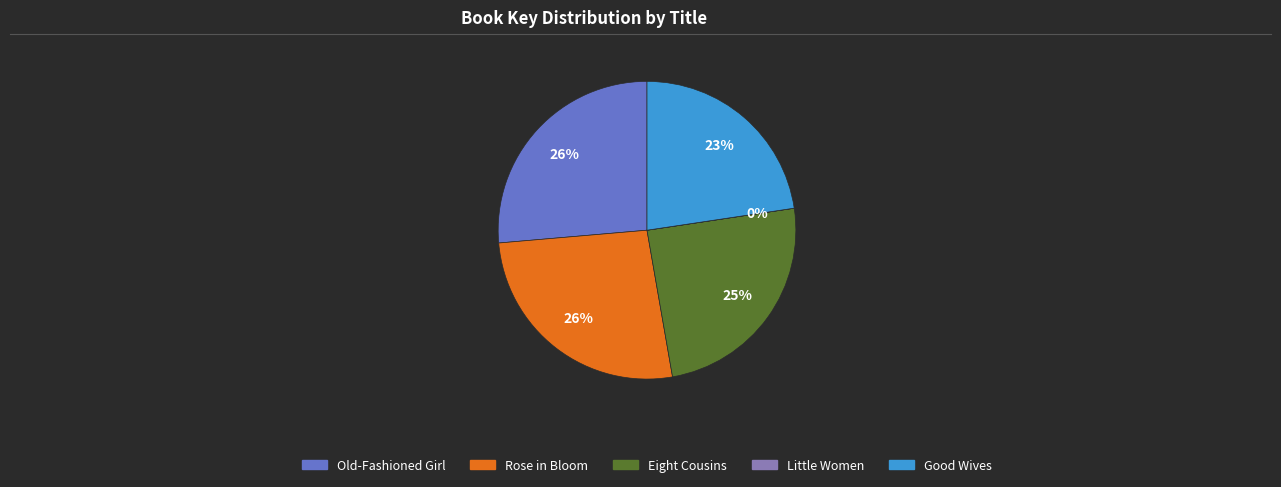

To the nearest percent, what percentage of the pie is Old-Fashioned Girl?

26%